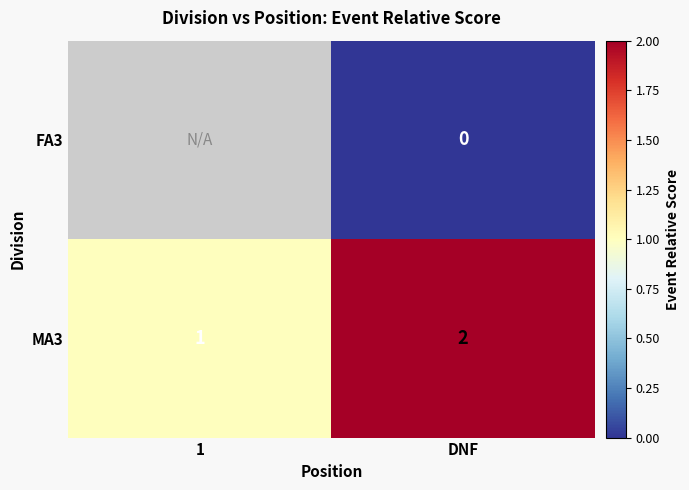

List the labels in order of MA3 value, largest first.

DNF, 1